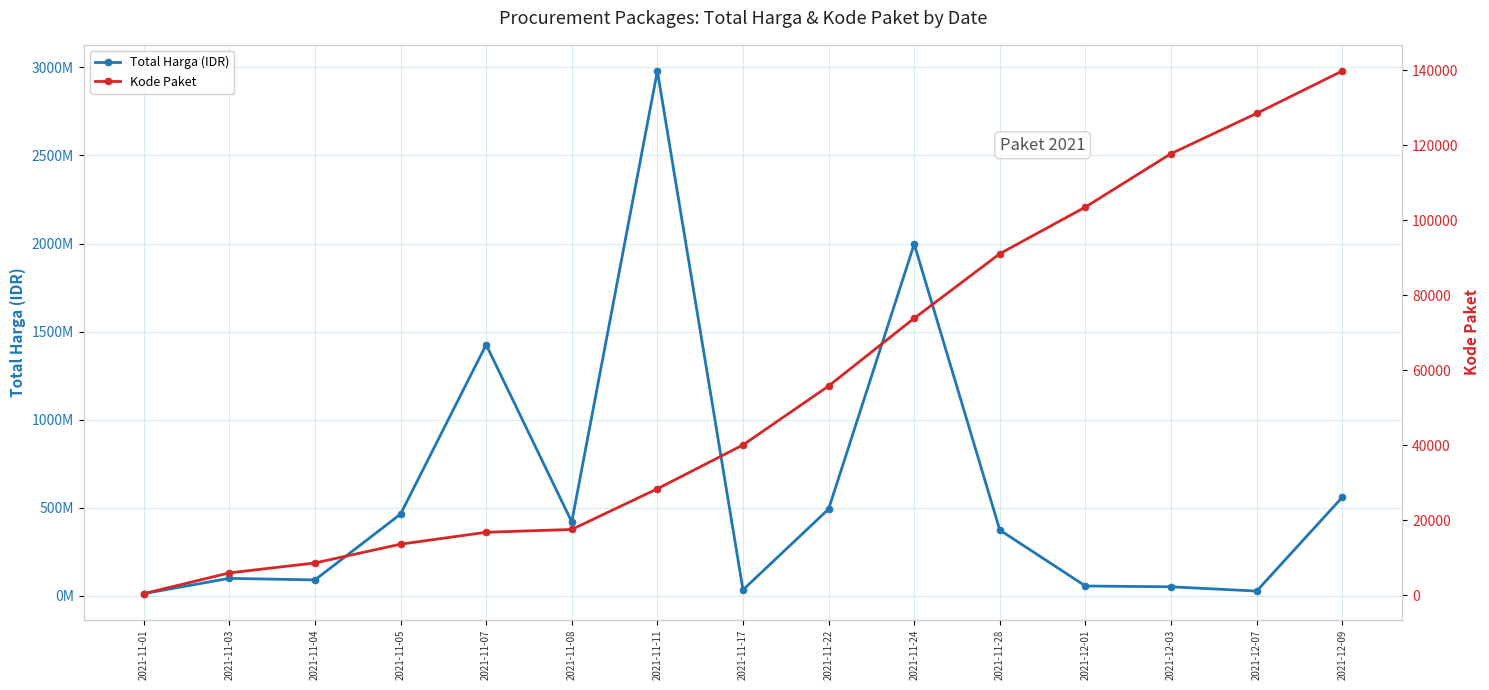

What is the approximate value of Kode Paket at 2021-11-05, to the nearest 10?

13650